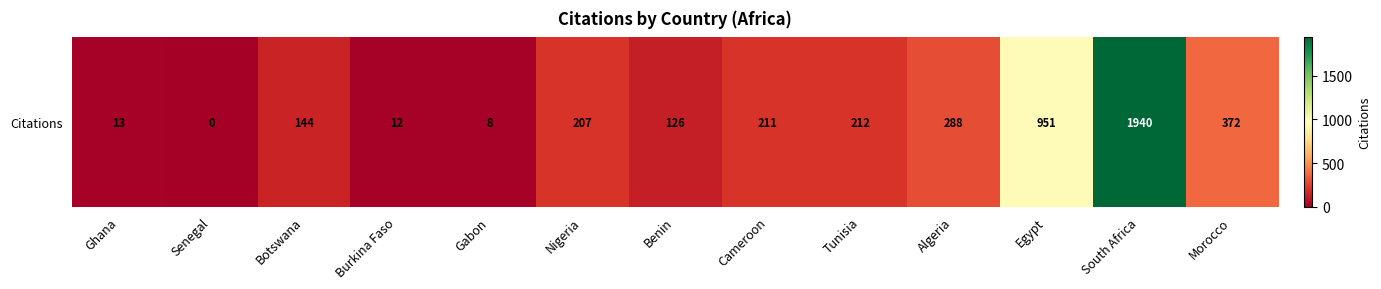

How many values are below 207?

6